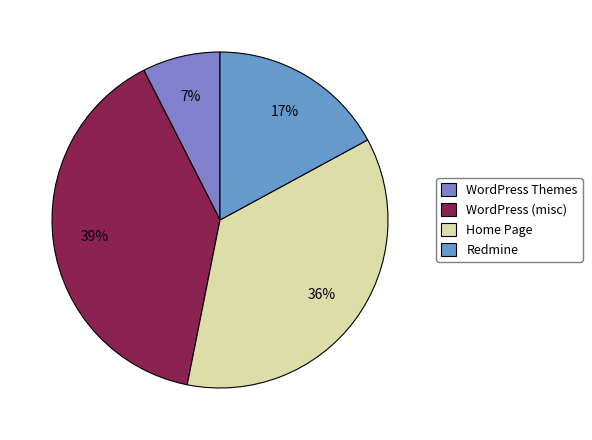

To the nearest percent, what is the average slice percentage?

25%